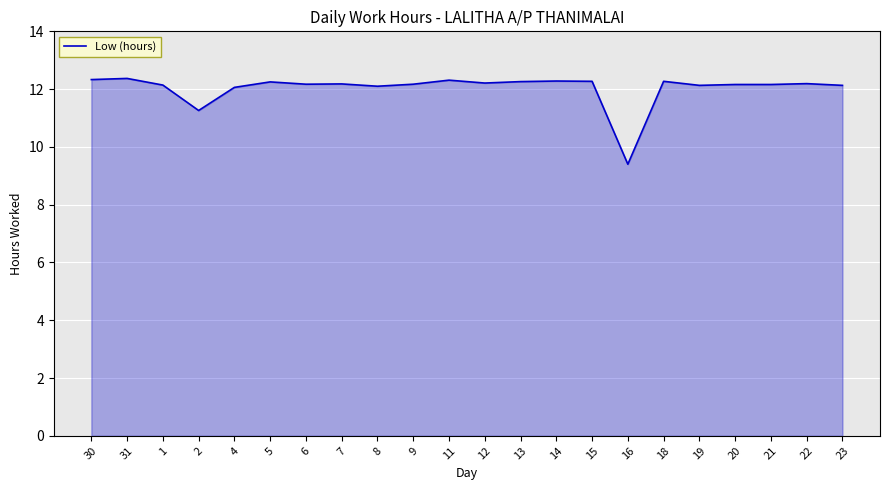

What position from the left is 14?

14